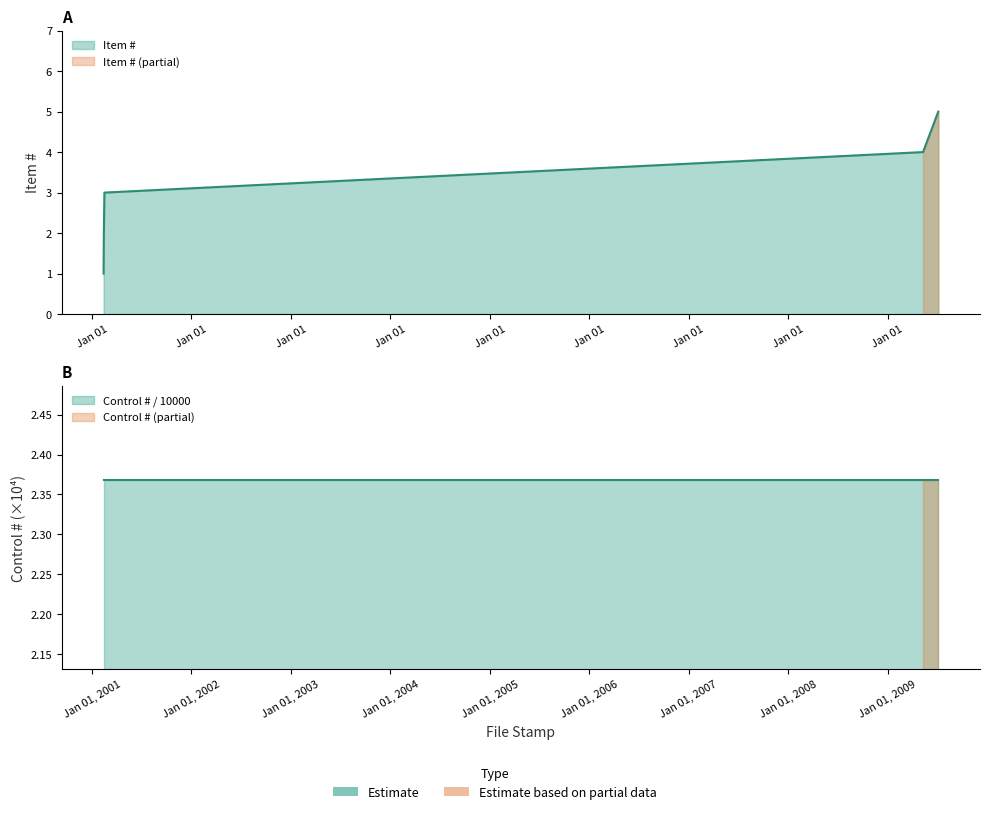

List the labels in order of value, smallest first.

2001-02-13, 2001-02-14, 2001-02-16, 2009-05-11, 2009-07-06